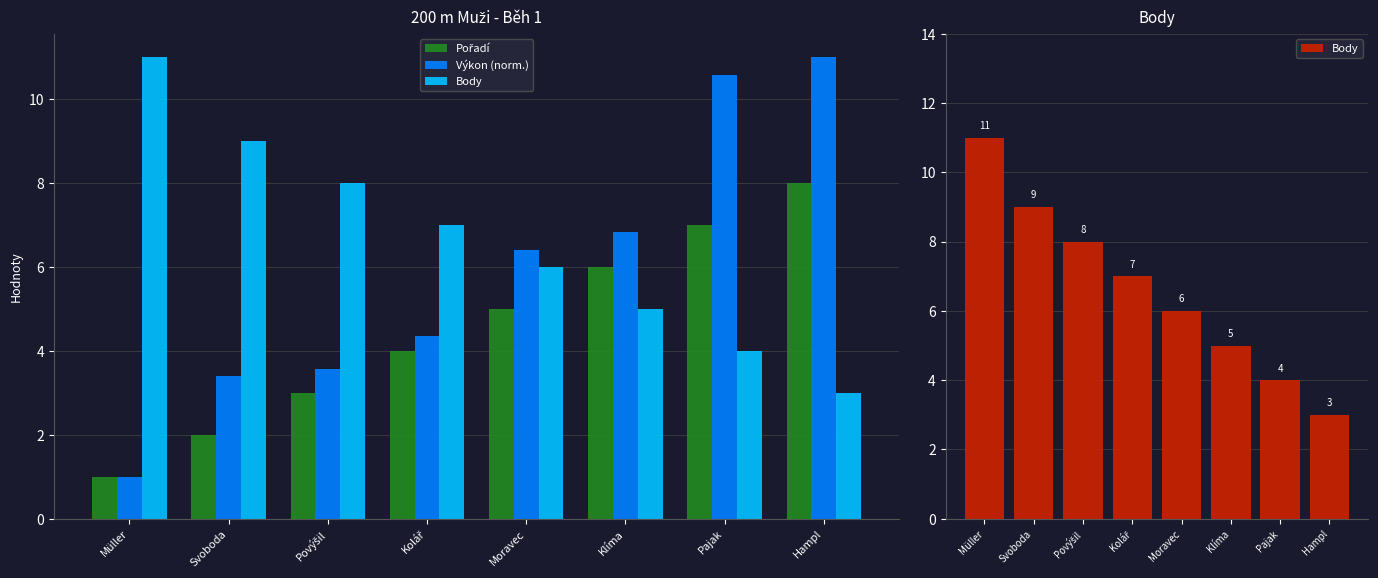

Is it true that Výkon (norm.) equals 2.1 at Svoboda?

False